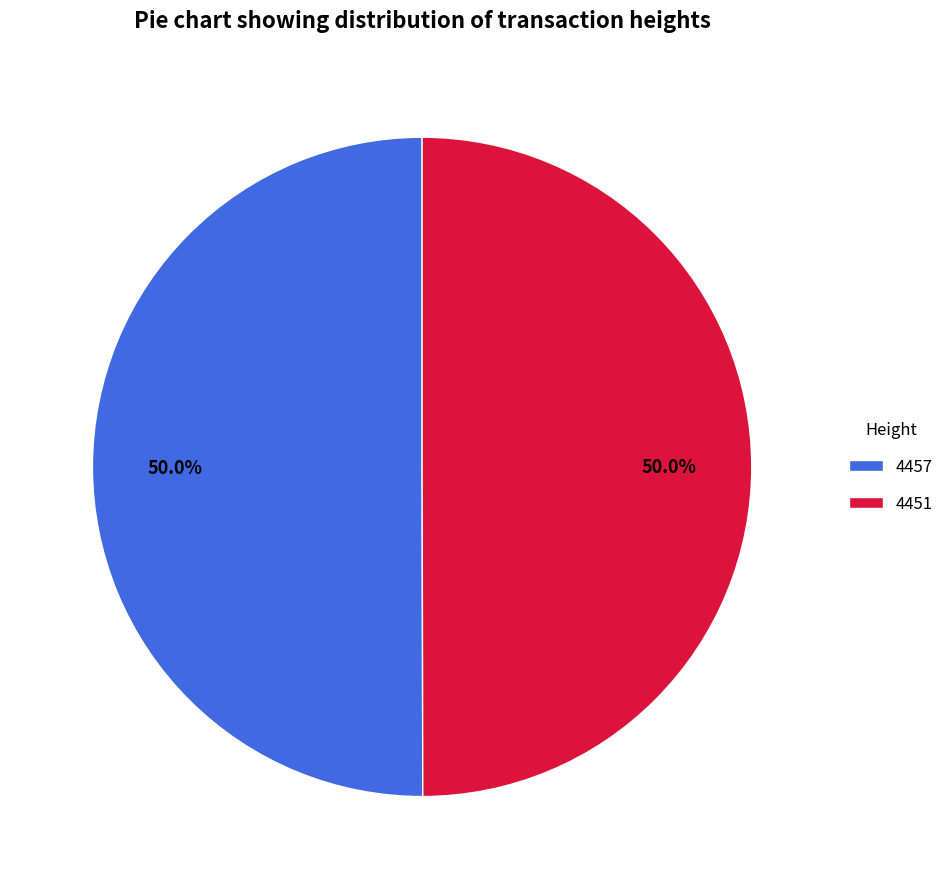

What is the total percentage of 4457 and 4451?

100.0%